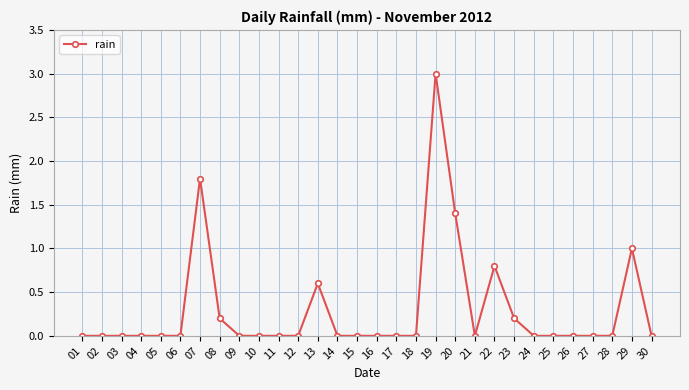

Reading left to right, transcribe all the data shown in this chart.

01=0.0	02=0.0	03=0.0	04=0.0	05=0.0	06=0.0	07=1.8	08=0.2	09=0.0	10=0.0	11=0.0	12=0.0	13=0.6	14=0.0	15=0.0	16=0.0	17=0.0	18=0.0	19=3.0	20=1.4	21=0.0	22=0.8	23=0.2	24=0.0	25=0.0	26=0.0	27=0.0	28=0.0	29=1.0	30=0.0